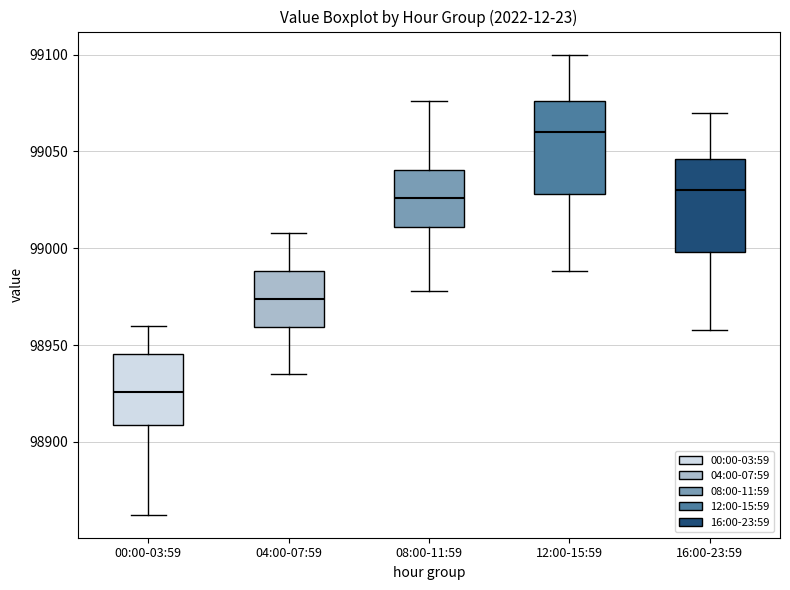

Which box's median line is the lowest?

00:00-03:59